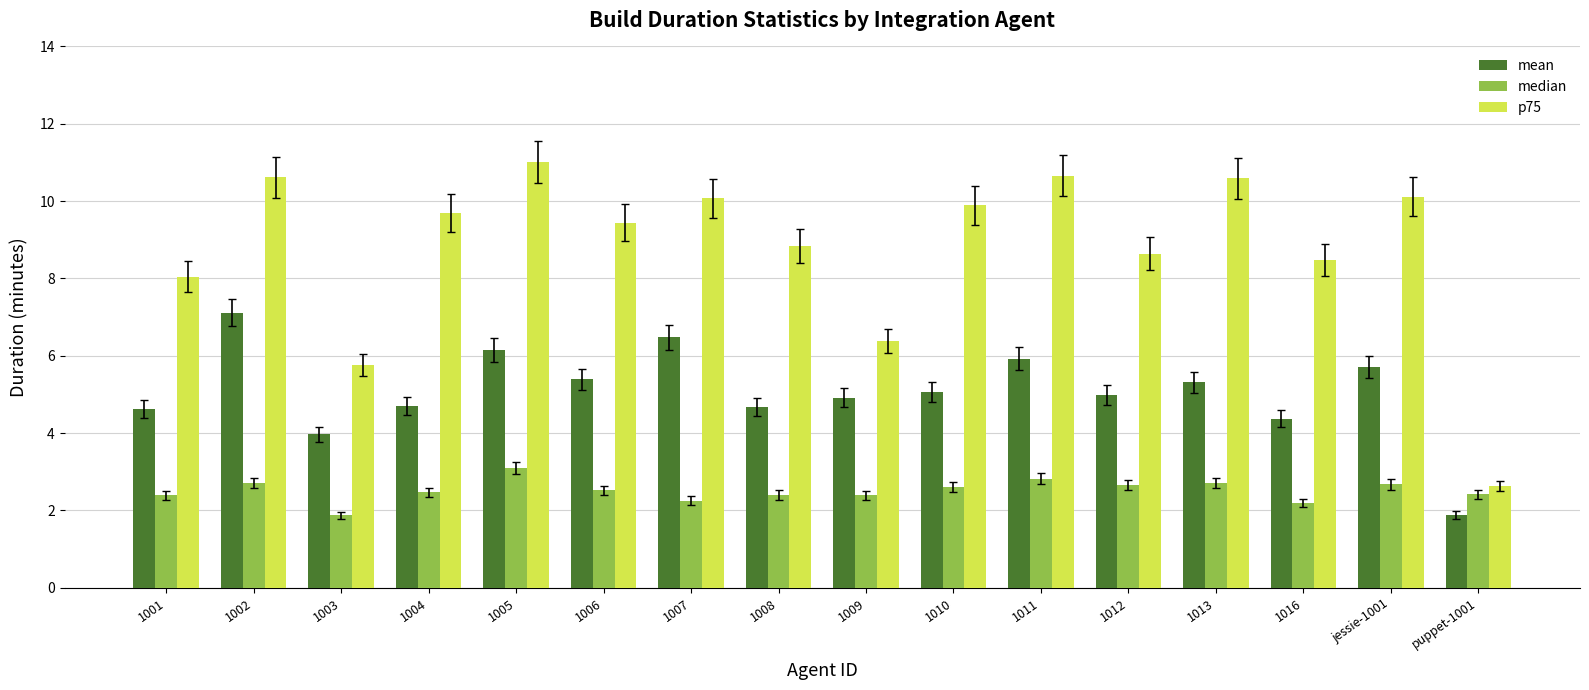

Is the value of p75 at 1004 greater than the value of mean at 1006?

Yes